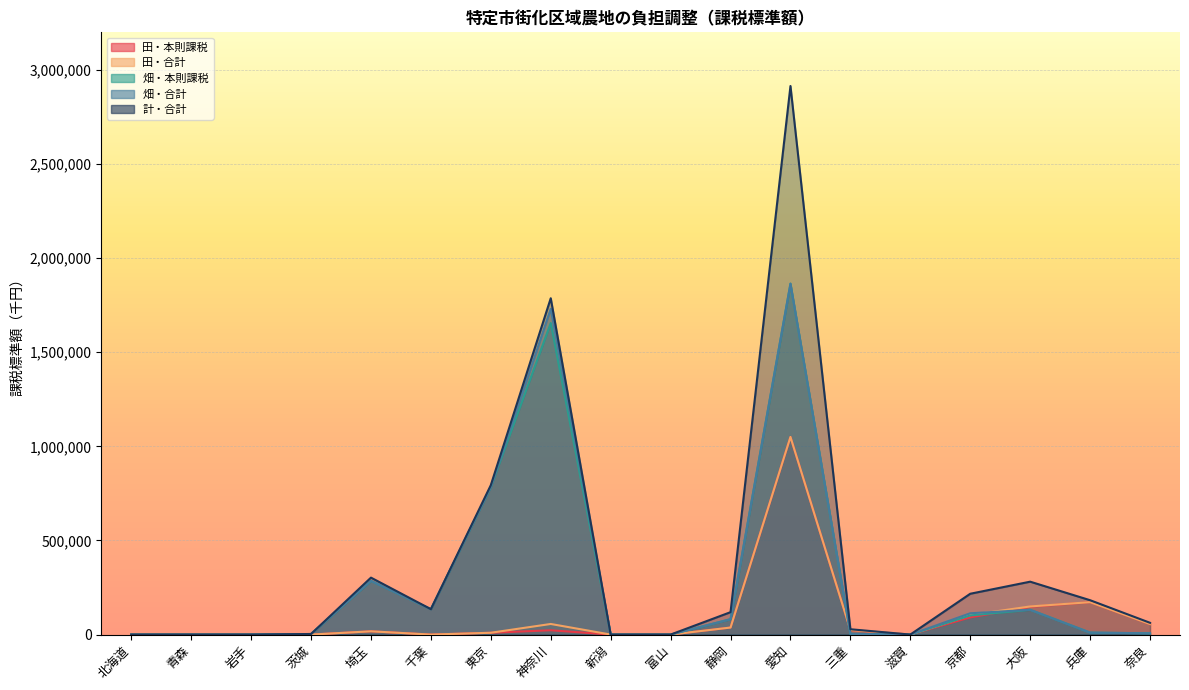

What is the average value of the 畑・本則課税 series?

281317